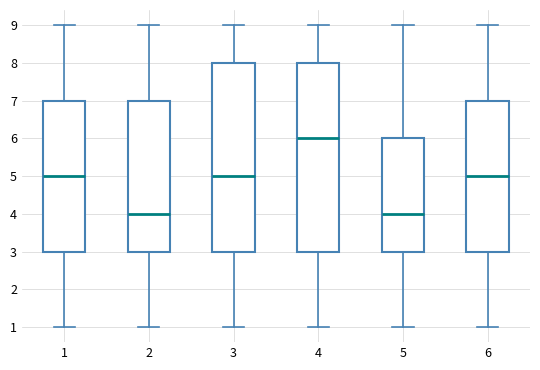

Reading left to right, read every box against the y-axis: the position of its median line, the range the box covers, and the ends of its whiskers. The values are not printed on the chart, so give them approximately, as read against the axis.

1: median 5, box 3 to 7, whiskers 1 to 9
2: median 4, box 3 to 7, whiskers 1 to 9
3: median 5, box 3 to 8, whiskers 1 to 9
4: median 6, box 3 to 8, whiskers 1 to 9
5: median 4, box 3 to 6, whiskers 1 to 9
6: median 5, box 3 to 7, whiskers 1 to 9